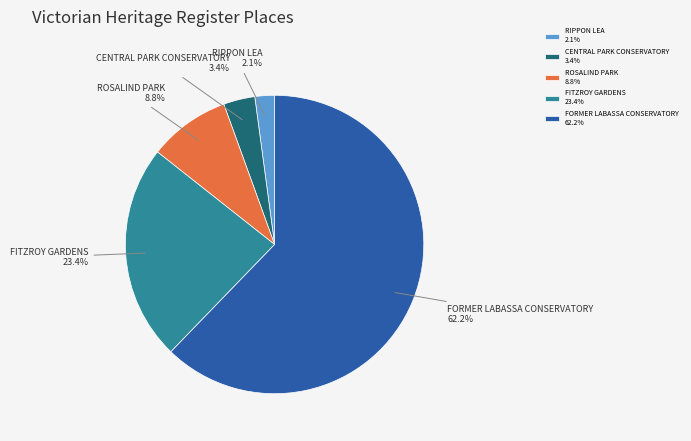

Is it true that FITZROY GARDENS is 23% of the pie?

True